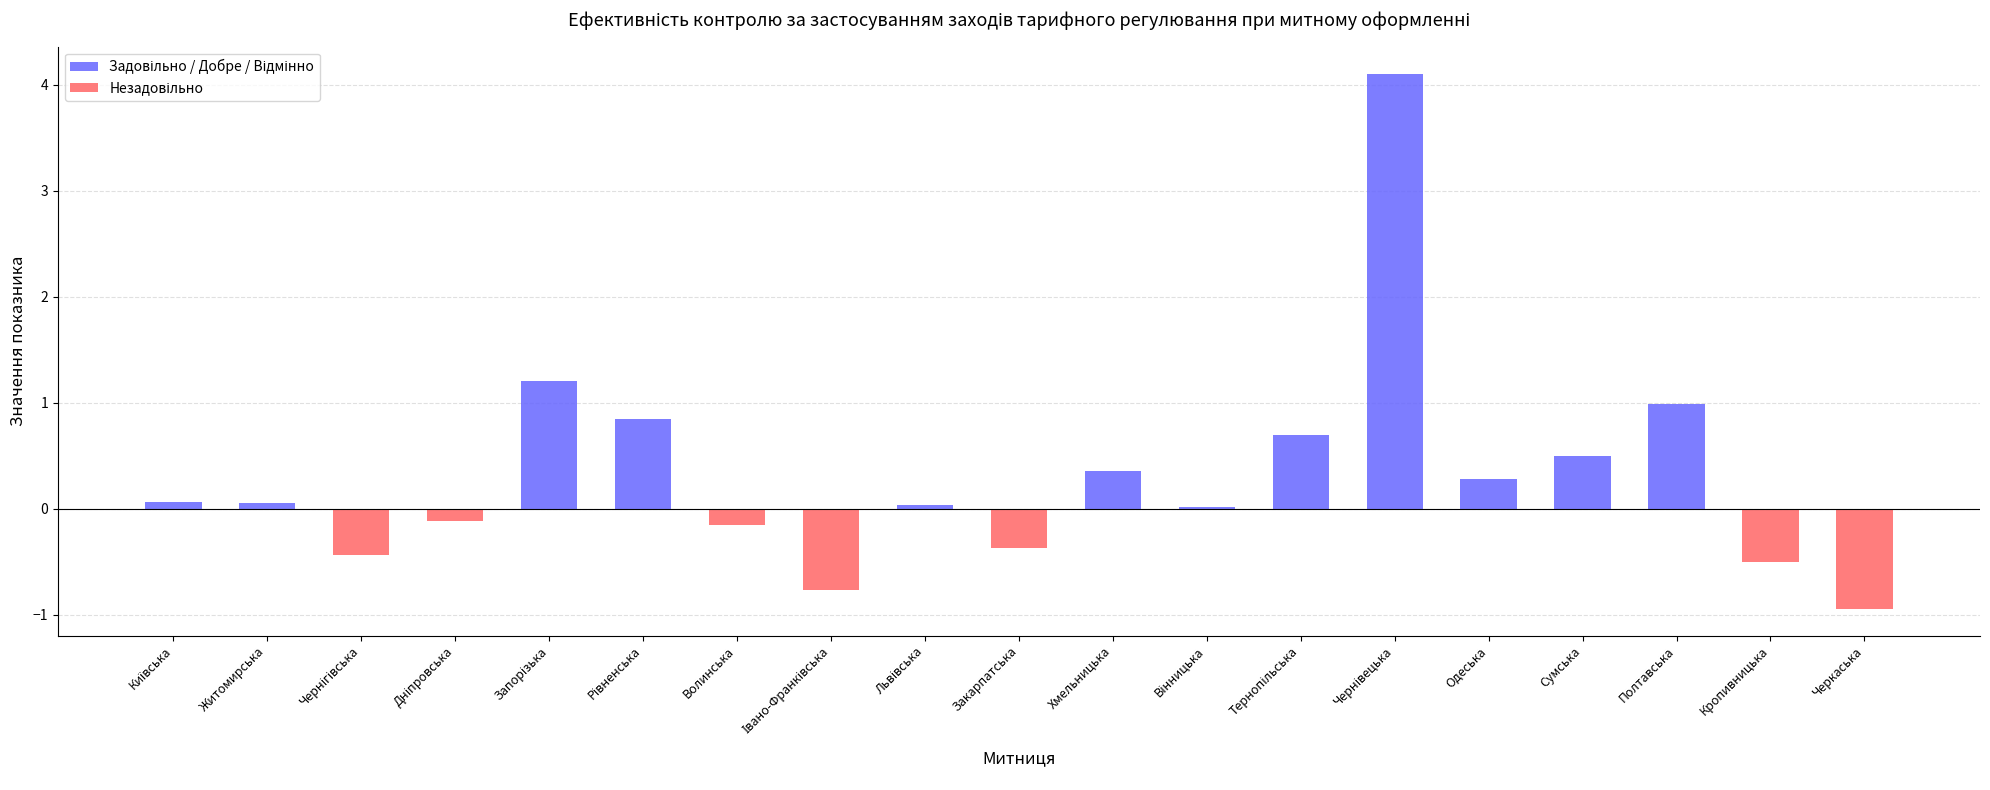

What is the difference between the values at Чернівецька and Сумська?

3.6